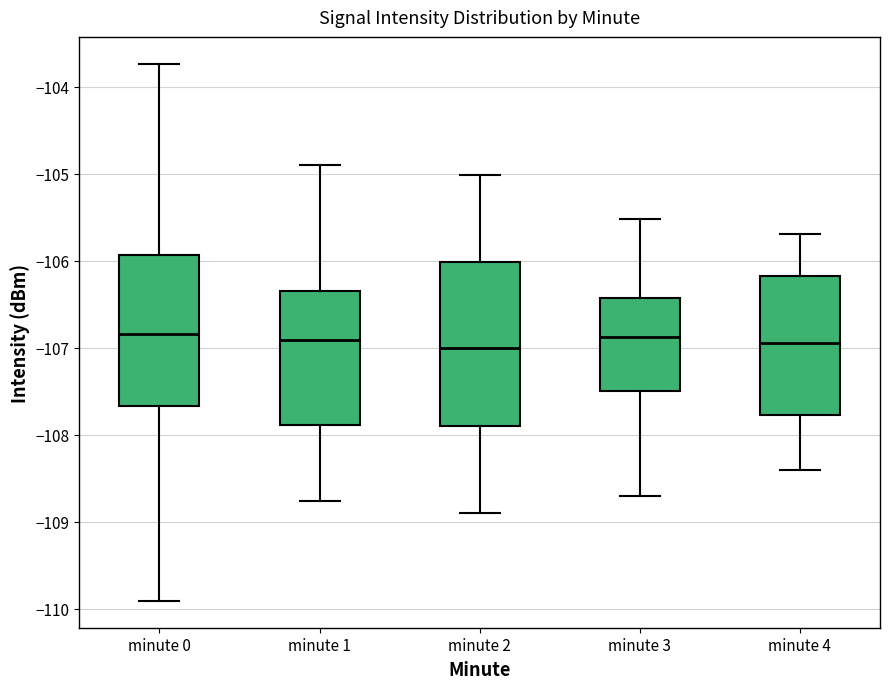

Reading left to right, transcribe this box plot: for each box, give where its median line is, the range the box spans, and where its two whiskers end, as read against the y-axis. The values are not printed on the chart, so give them approximately, as read against the axis.

minute 0: median -106.8, box -107.7 to -105.9, whiskers -109.9 to -103.7
minute 1: median -106.9, box -107.9 to -106.3, whiskers -108.8 to -104.9
minute 2: median -107.0, box -107.9 to -106.0, whiskers -108.9 to -105.0
minute 3: median -106.9, box -107.5 to -106.4, whiskers -108.7 to -105.5
minute 4: median -106.9, box -107.8 to -106.2, whiskers -108.4 to -105.7